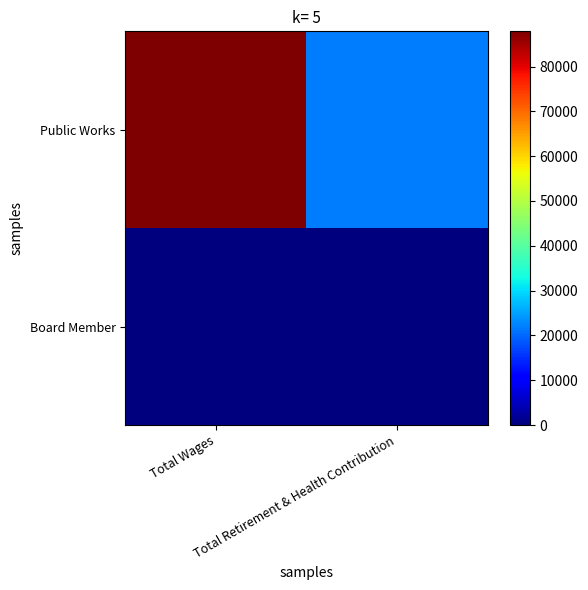

Reading right to left, what are all the values shown in this chart?

Public Works: Total Retirement & Health Contribution=21780	Total Wages=87855
Board Member: Total Retirement & Health Contribution=0	Total Wages=0